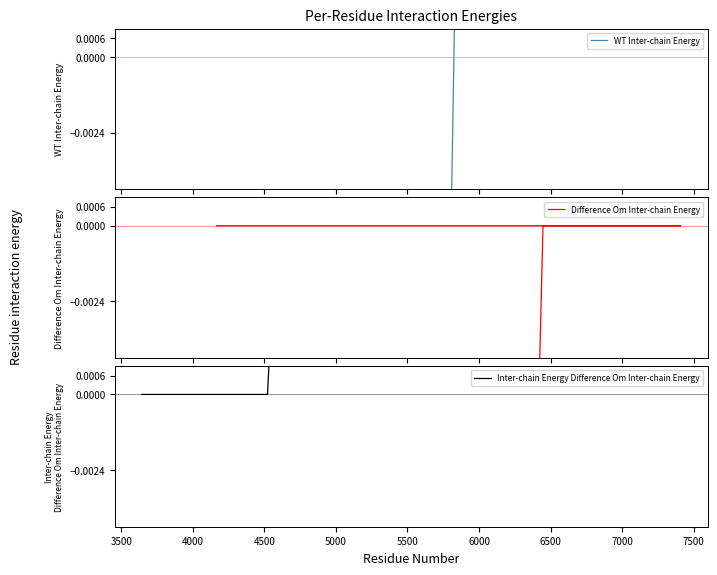

True or false: WT Inter-chain Energy has more than 0 points higher than both neighbors.

False